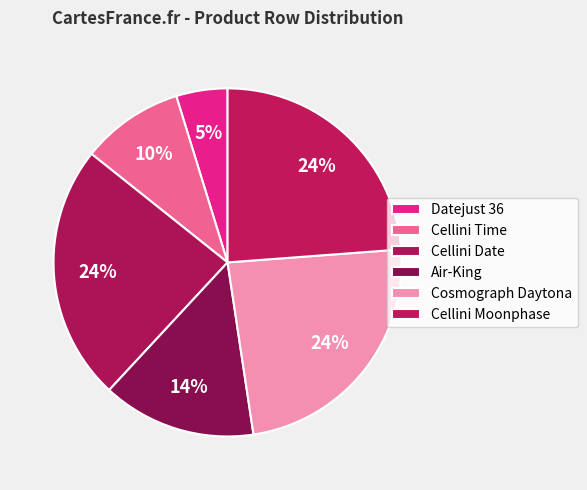

How many slices are in this pie chart?

6